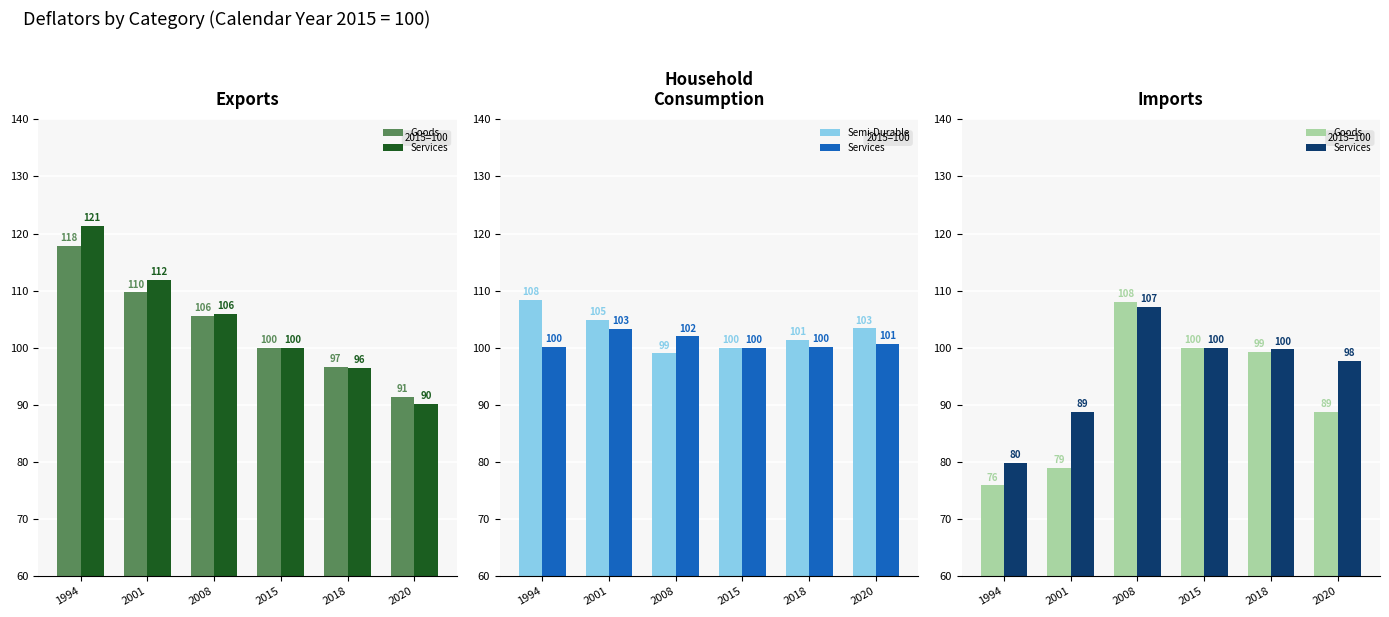

What is the difference between the second highest and second lowest values in the Goods series?

21.0